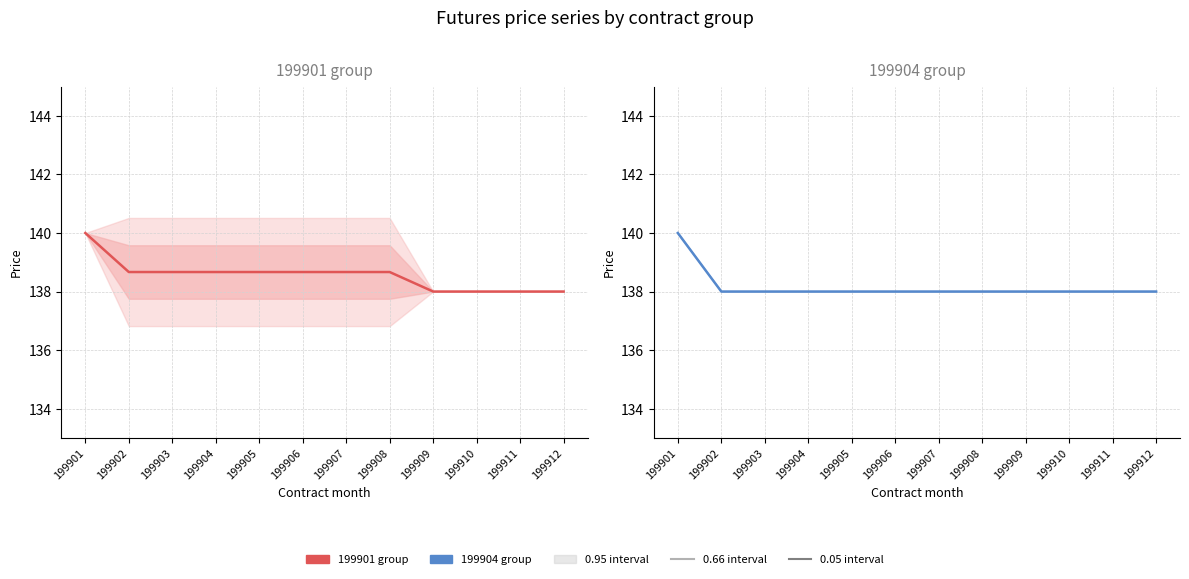

Between 199906 and 199912, which series saw the biggest shift?

199901 group